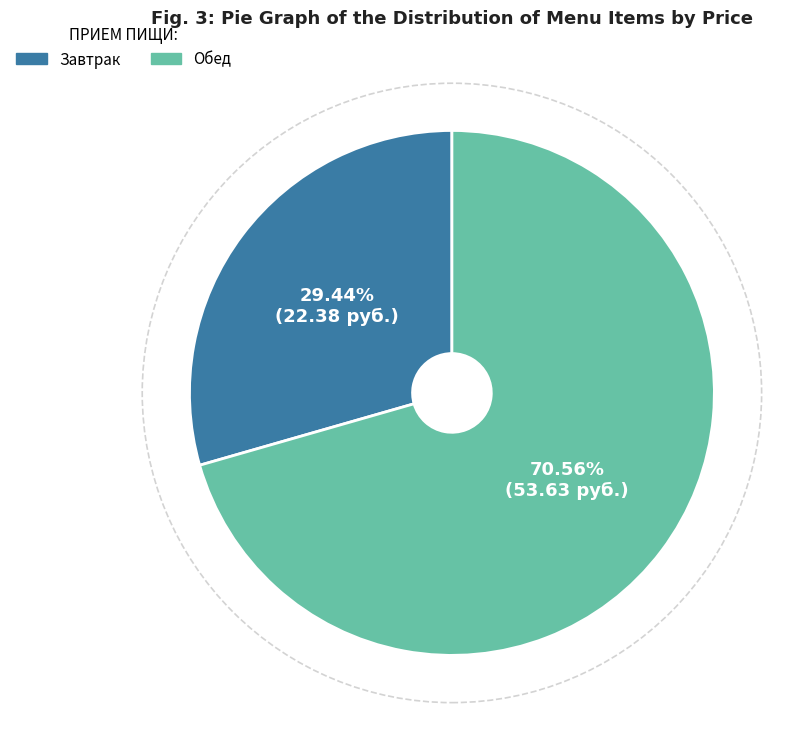

Between Завтрак and Обед, which is larger?

Обед